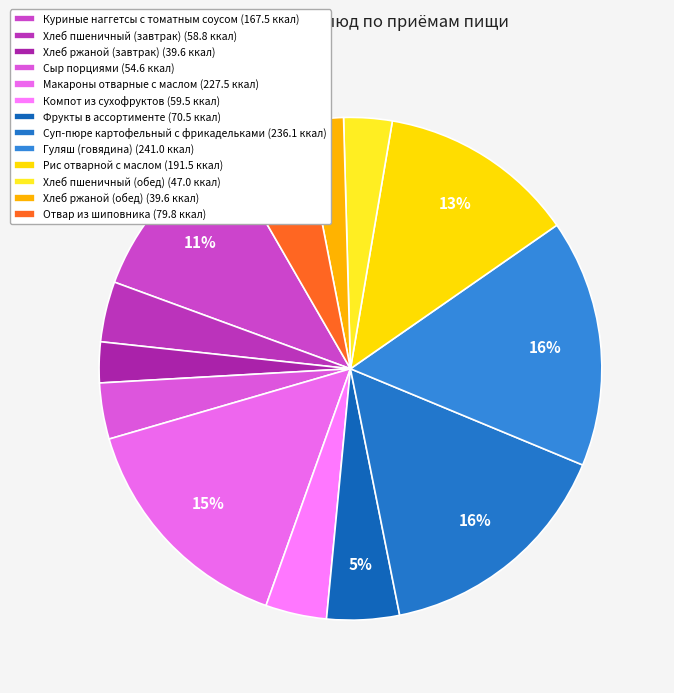

How many segments does this pie chart have?

13